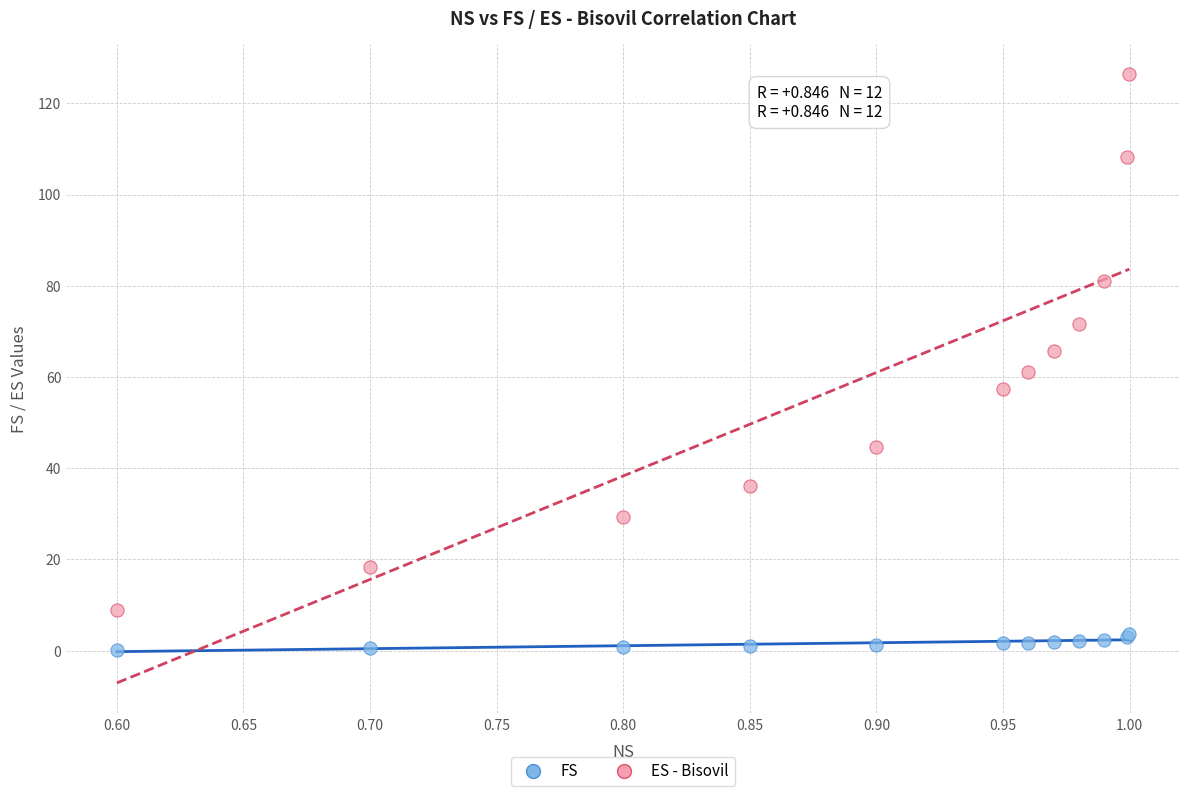

What are all the series names shown in the legend?

FS, ES - Bisovil